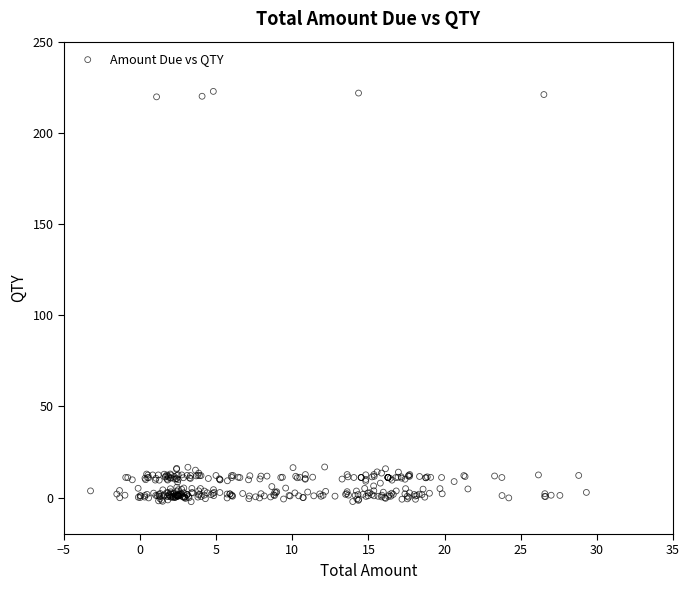

What is the range of X values (max minus min)?

32.6